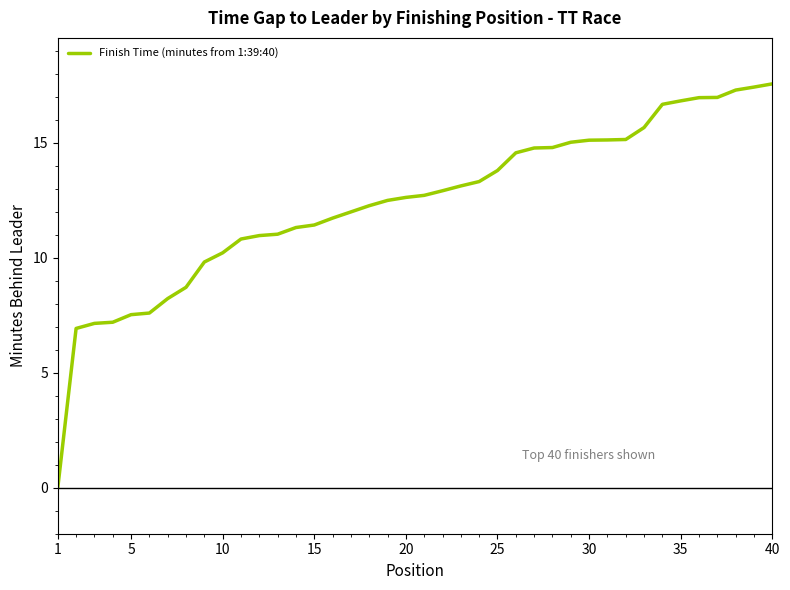

What is the difference between the maximum and minimum values?

17.6